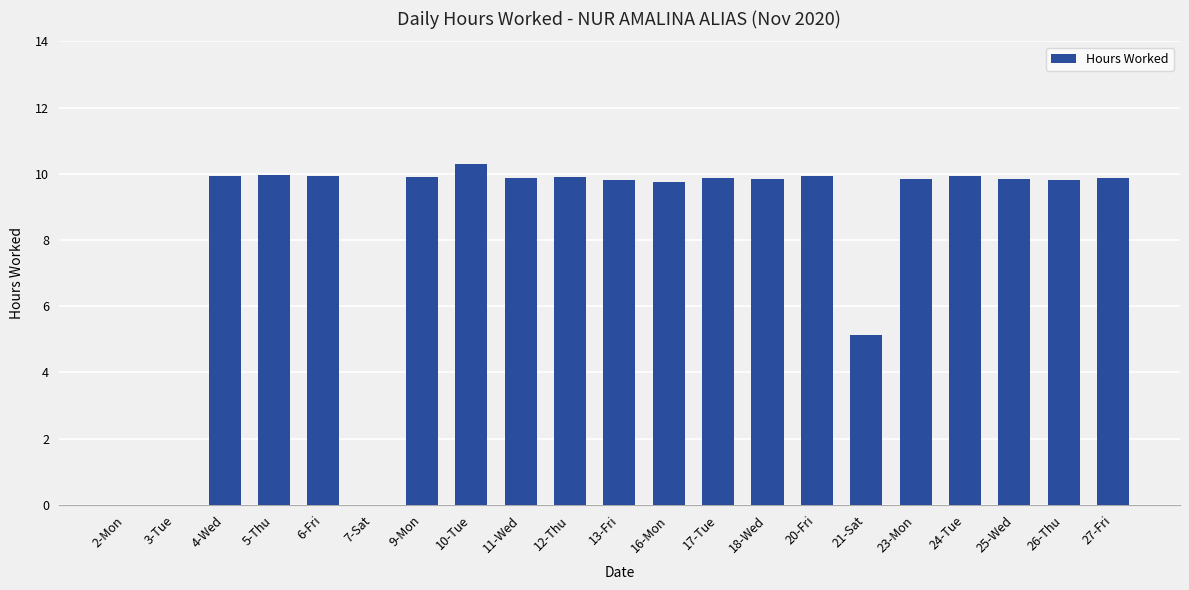

Count the number of categories in the chart.

21